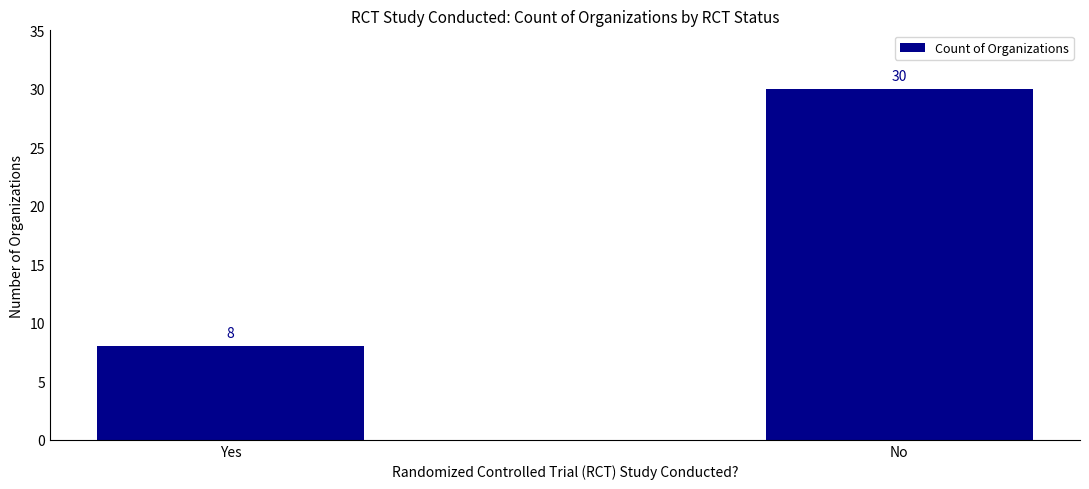

Reading left to right, extract all data points from this chart.

8	30